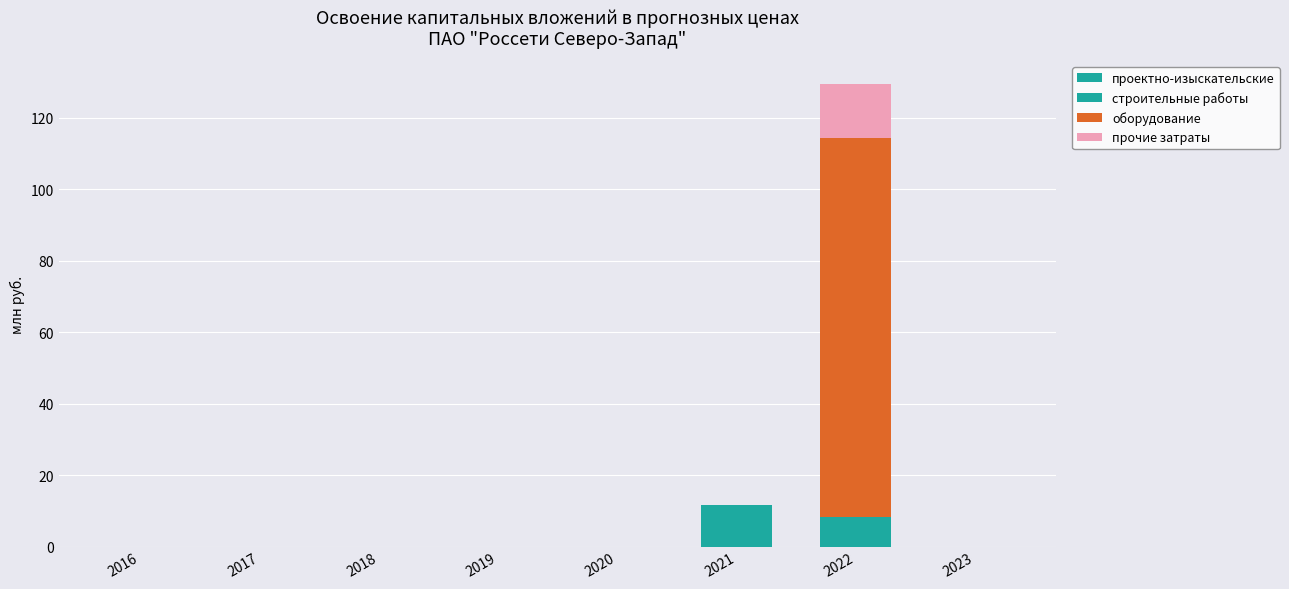

How many distinct data groups are displayed?

4